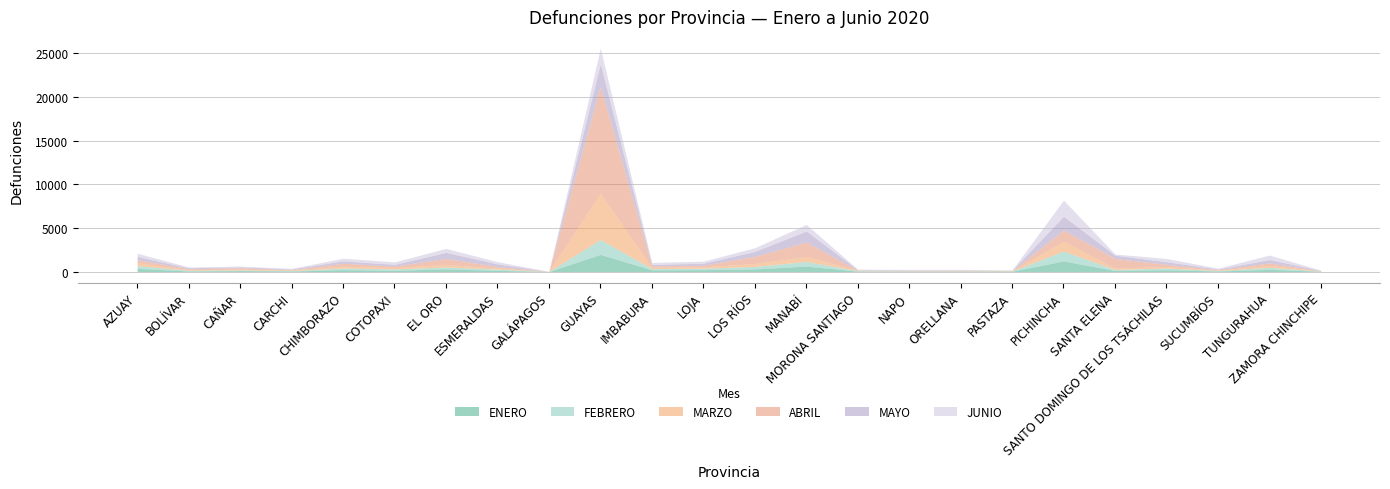

What is the maximum value for MARZO?

5303